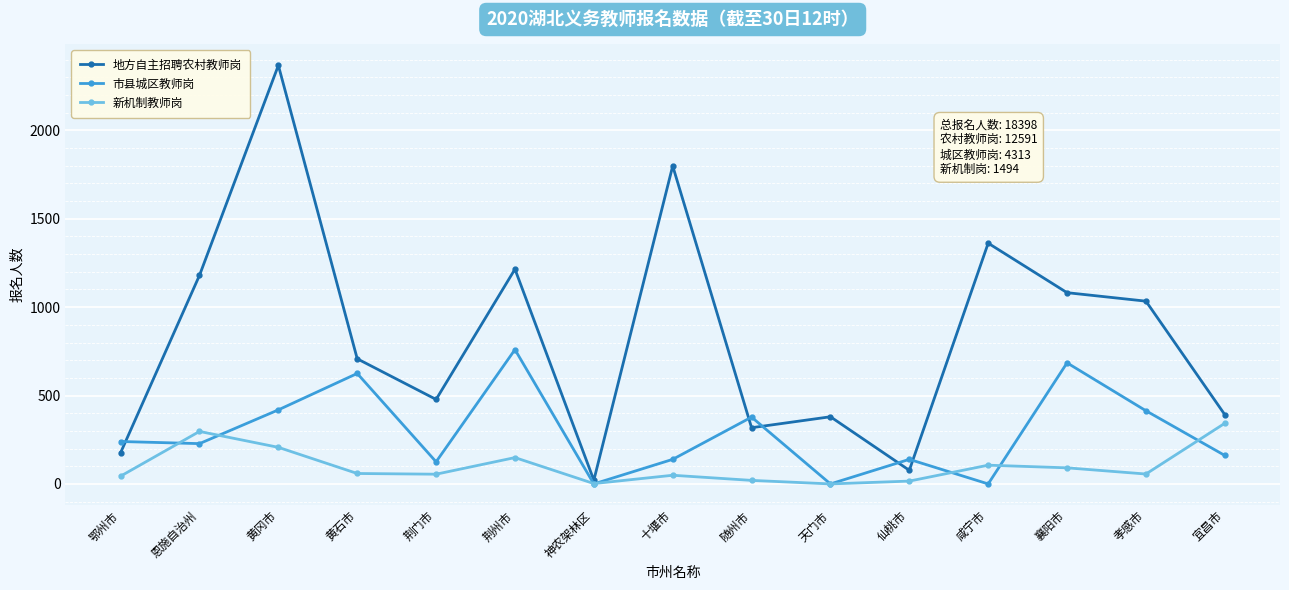

What is the average value of the 地方自主招聘农村教师岗 series?

839